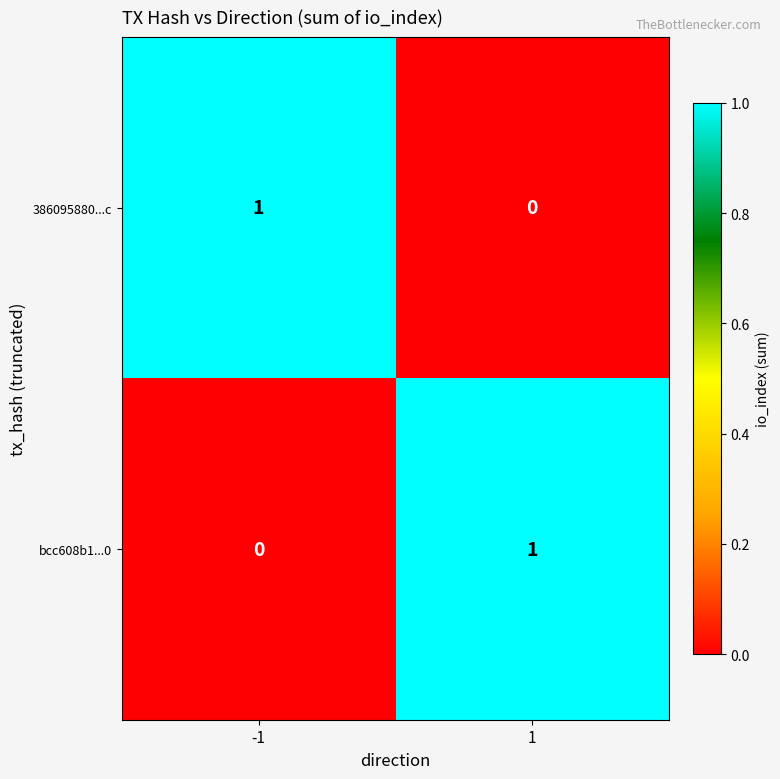

The value of 386095880...c at 1 is 0. True or false?

True